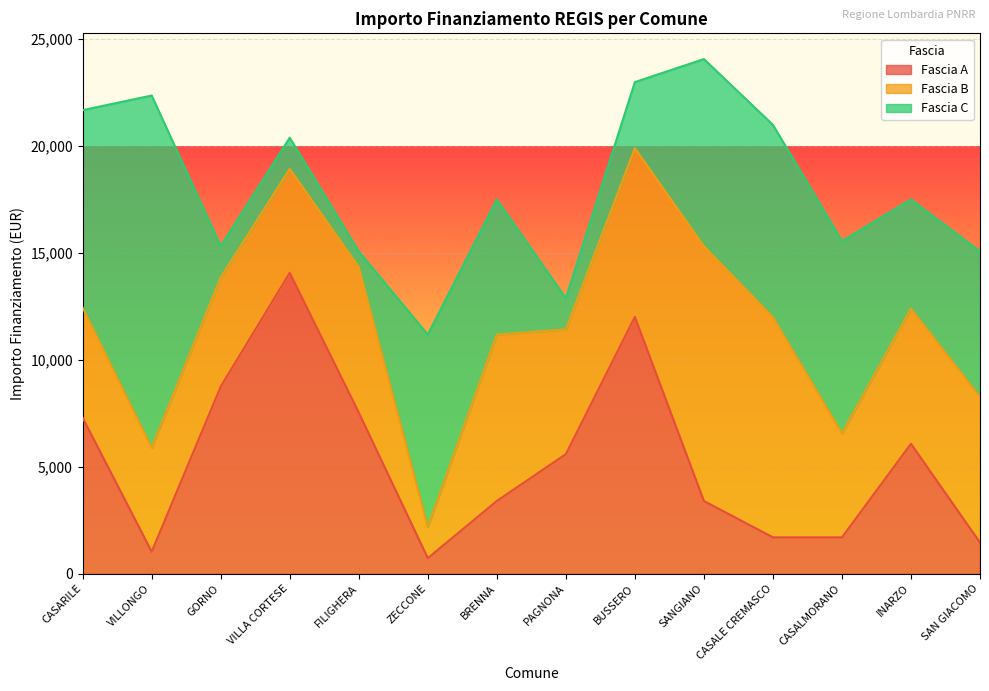

Which series has the largest total across all categories?

Fascia B